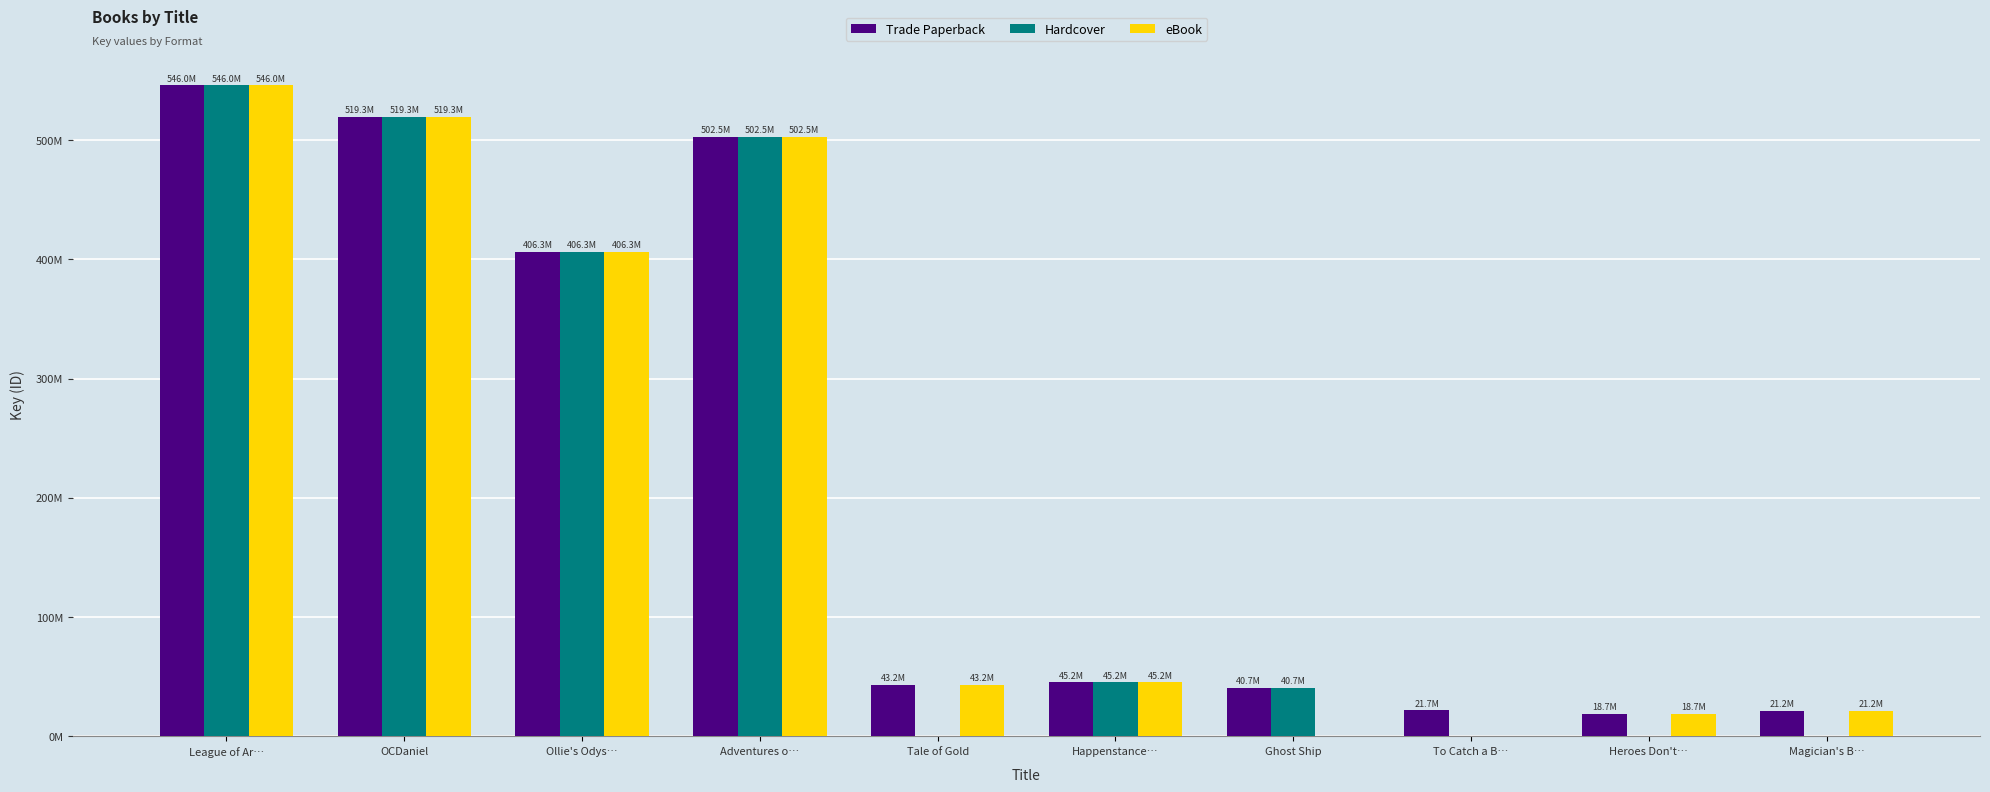

What are all the series names shown in the legend?

Trade Paperback, Hardcover, eBook